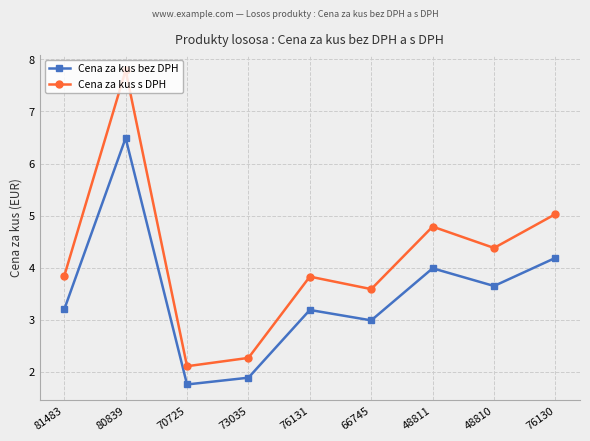

True or false: Cena za kus s DPH and Cena za kus bez DPH intersect in this chart.

False